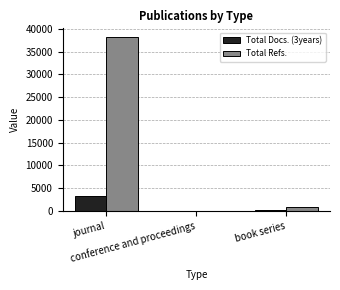

At which category does the chart reach its peak across all series?

journal